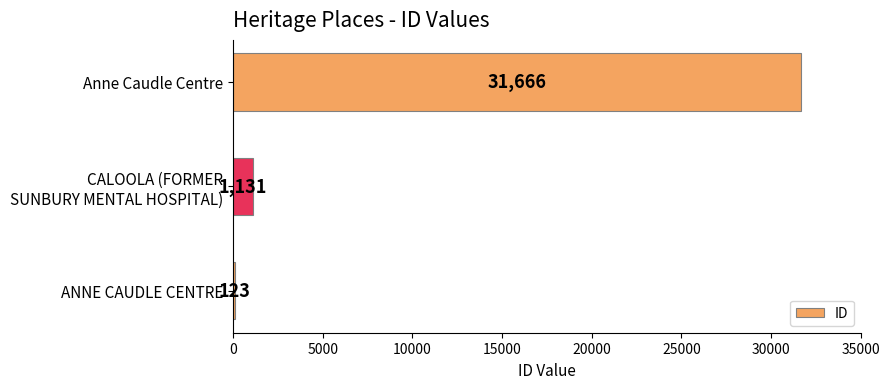

True or false: the data shows 42870 at Anne Caudle Centre.

False